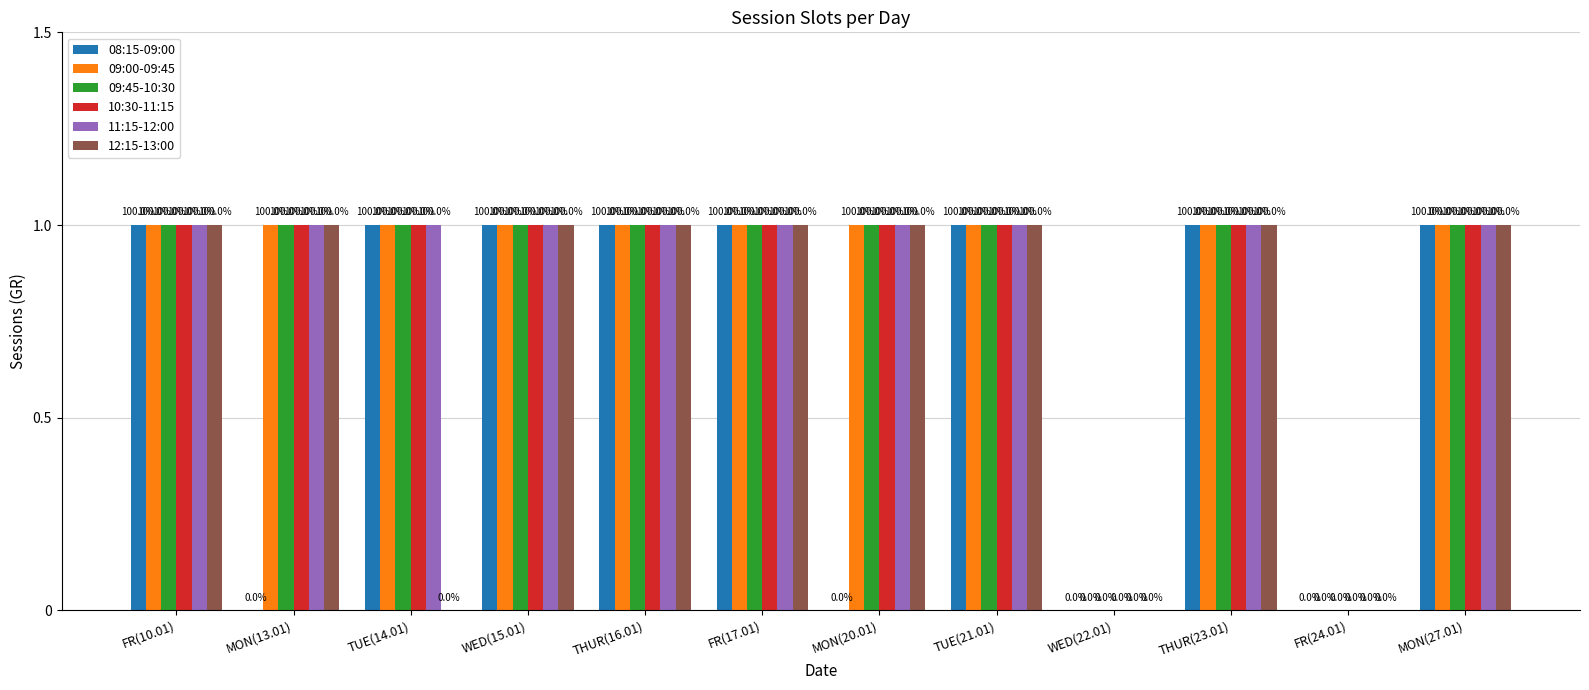

Reading left to right, list all the values displayed in this chart.

08:15-09:00: 1	0	1	1	1	1	0	1	0	1	0	1
09:00-09:45: 1	1	1	1	1	1	1	1	0	1	0	1
09:45-10:30: 1	1	1	1	1	1	1	1	0	1	0	1
10:30-11:15: 1	1	1	1	1	1	1	1	0	1	0	1
11:15-12:00: 1	1	1	1	1	1	1	1	0	1	0	1
12:15-13:00: 1	1	0	1	1	1	1	1	0	1	0	1